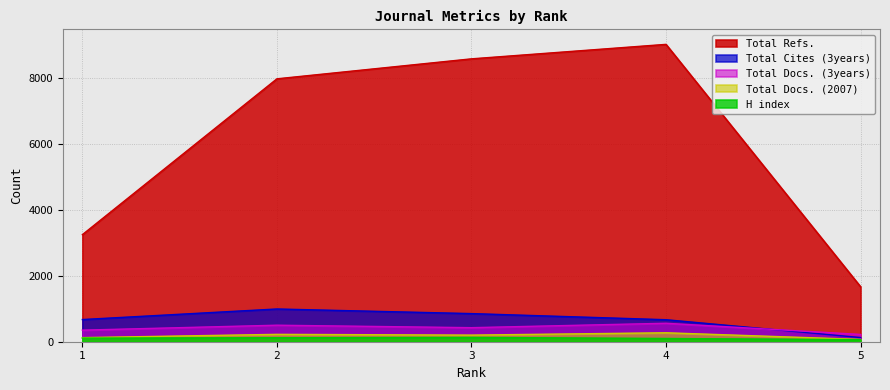

What is the minimum value for Total Docs. (3years)?

221